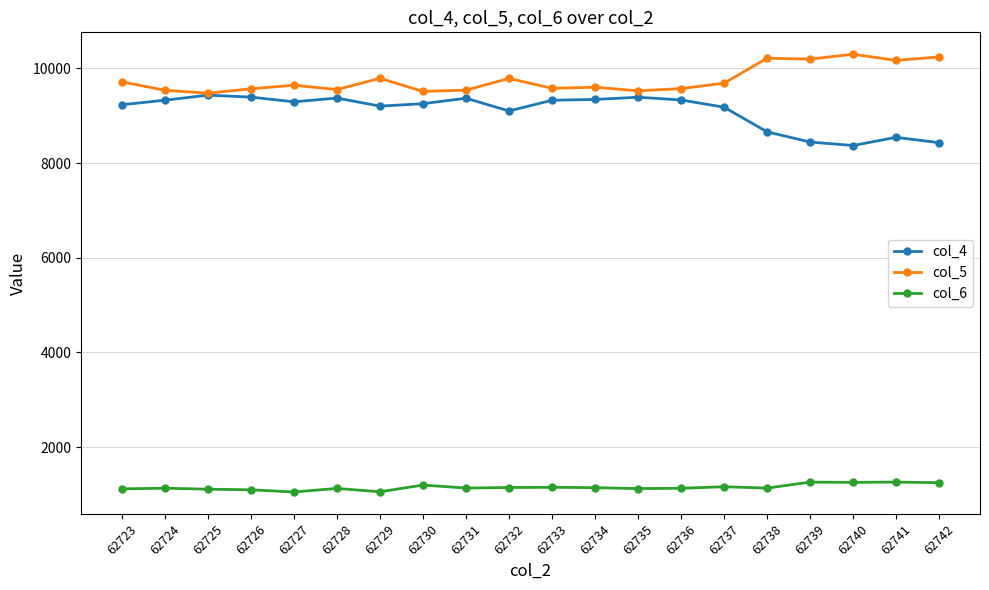

What is the minimum value shown in the chart?

1054